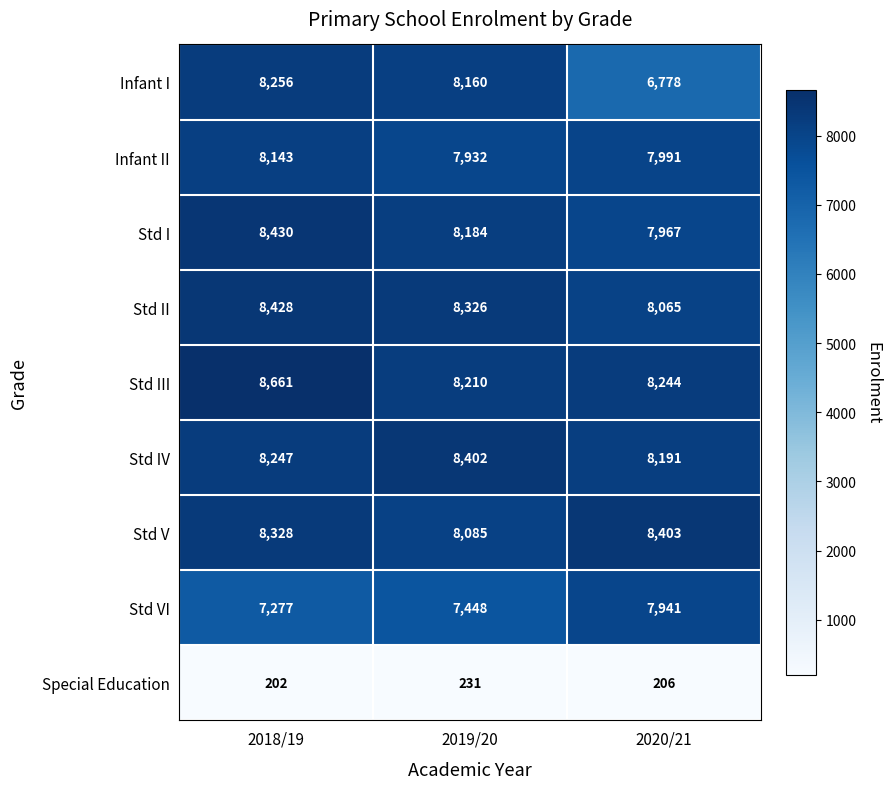

What is the spread (max minus min) of values at 2019/20?

8171